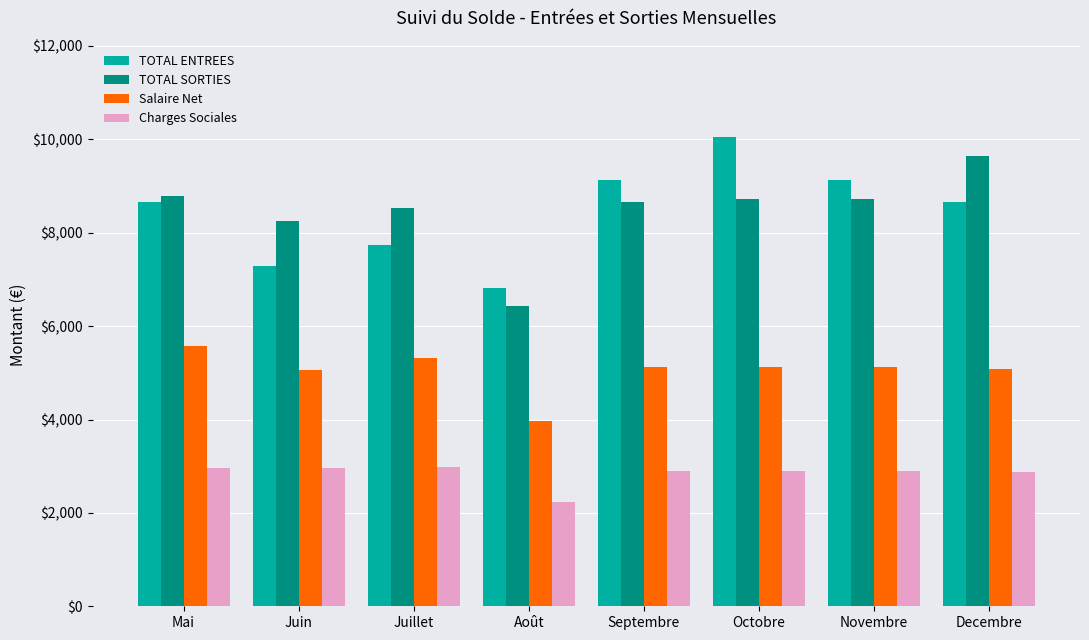

The value of TOTAL SORTIES at Août is 3064.6. True or false?

False